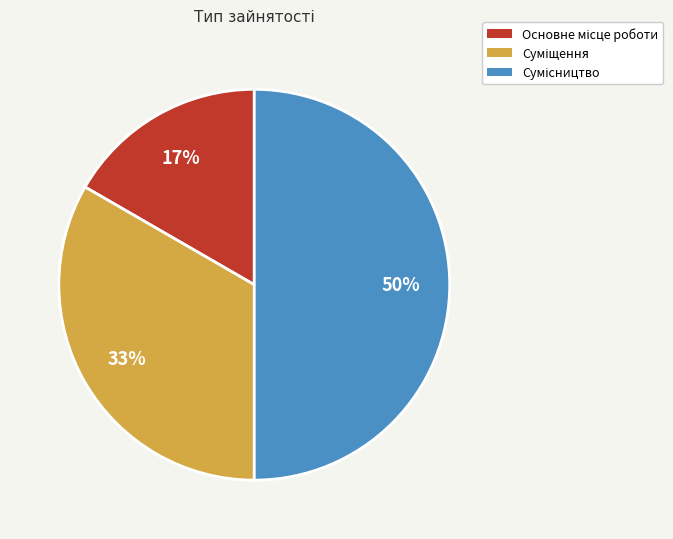

To the nearest percent, what is the average slice percentage?

33%